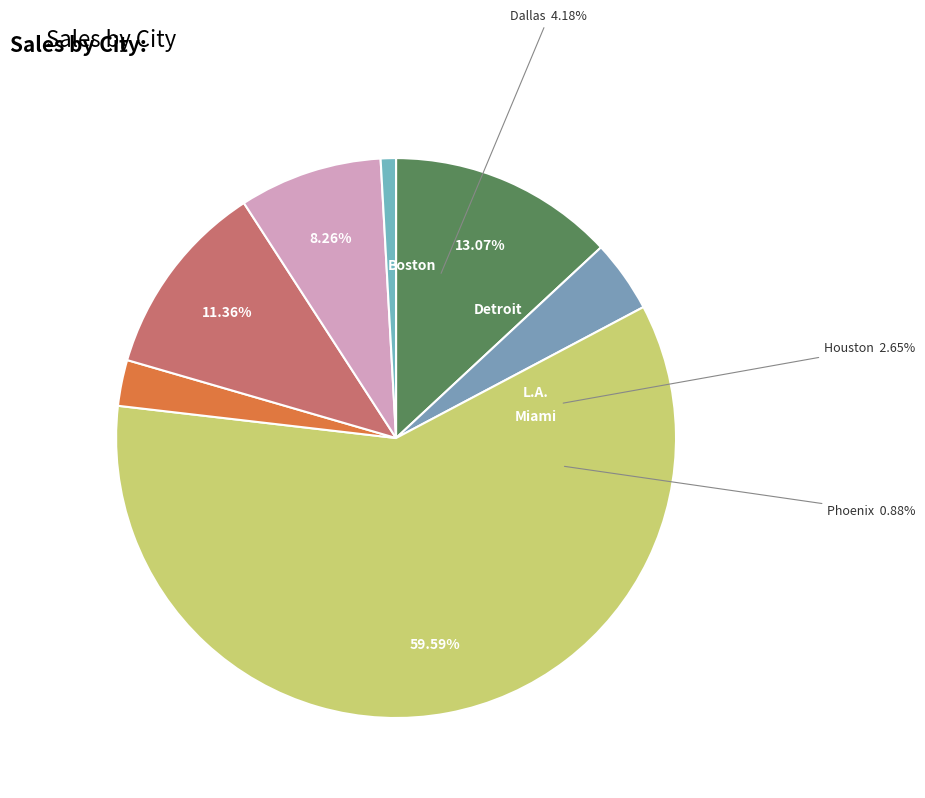

What is the change in value from Boston to Phoenix?

-4140.5